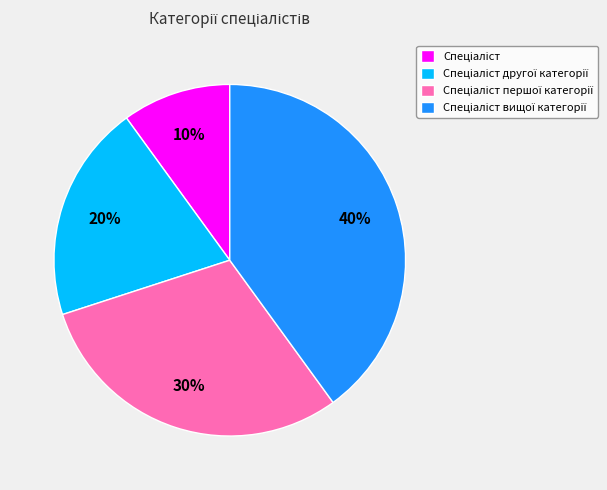

To the nearest percent, what is the average slice percentage?

25%